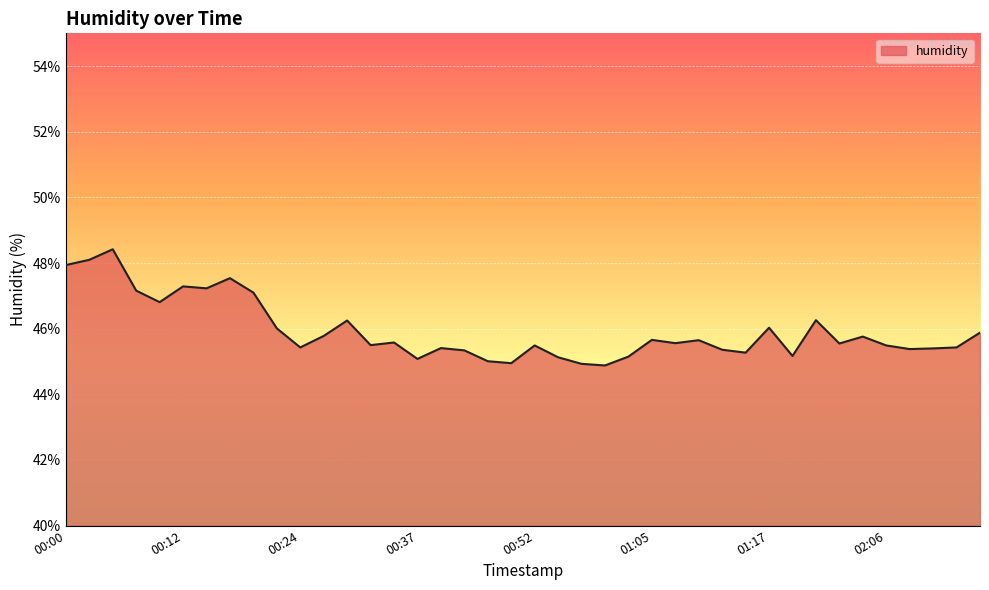

What is the difference between the maximum and minimum values?

3.5